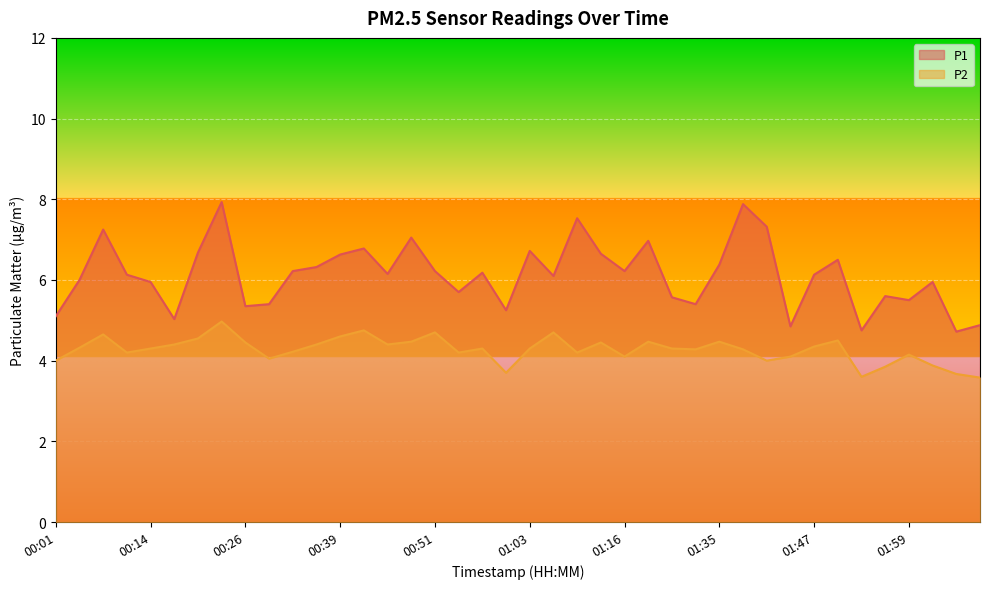

Does the chart display data point markers on the line(s)?

No